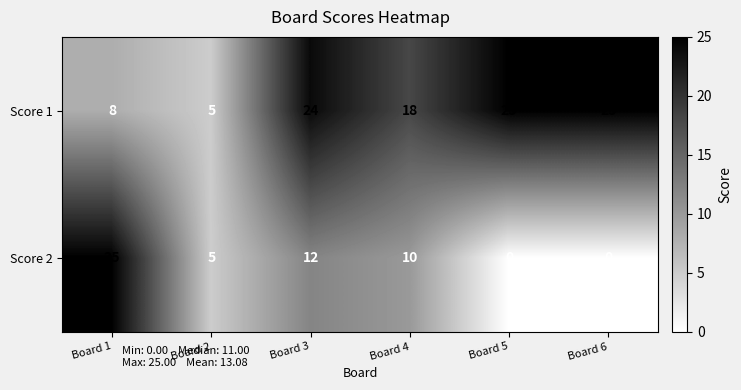

What is the sum of the Score 2 values at Board 4 and Board 1?

35